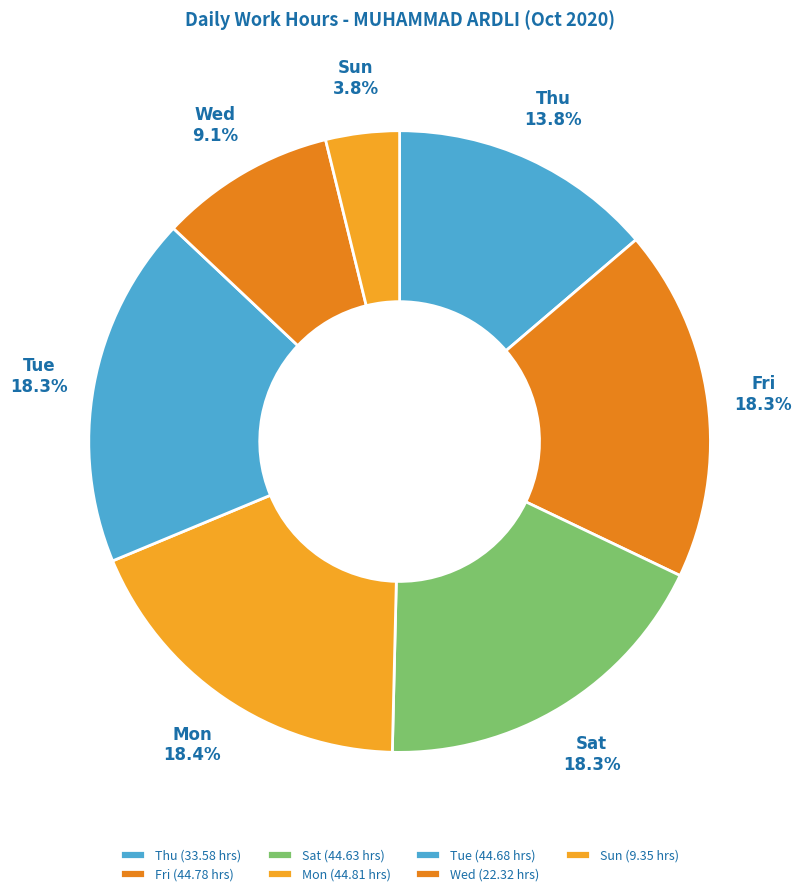

Which has a higher value, Sun or Sat?

Sat